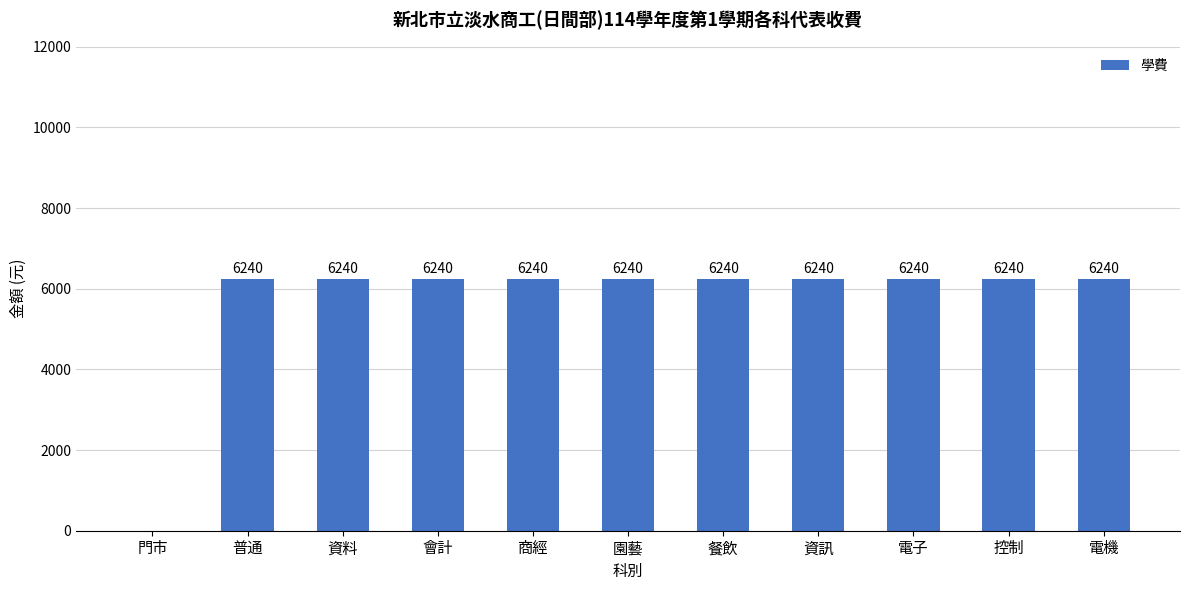

What is the difference between the values at 會計 and 門市?

6240